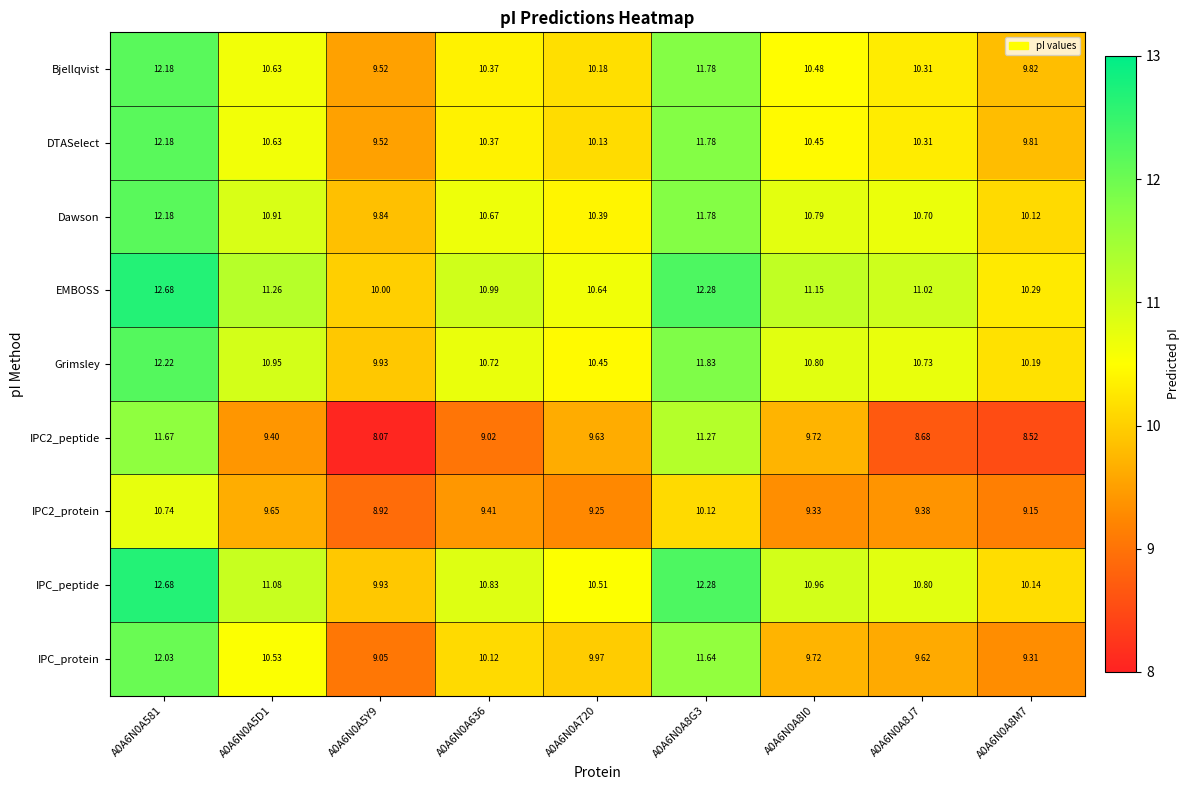

Is the value of DTASelect at A0A6N0A8M7 greater than the value of Grimsley at A0A6N0A720?

No